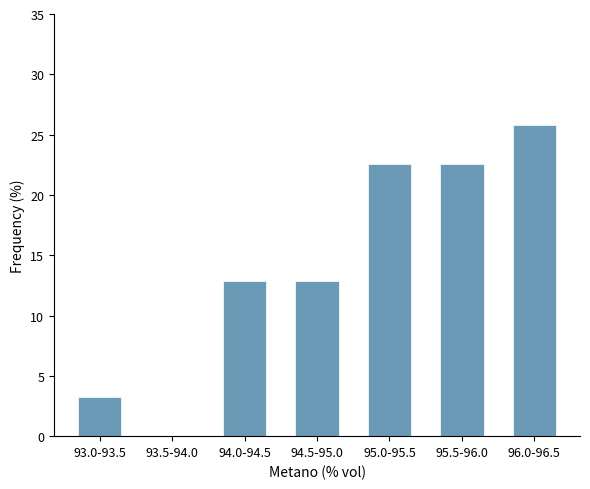

Reading left to right, extract all data points from this chart.

93.0-93.5=3.2	93.5-94.0=0.0	94.0-94.5=12.9	94.5-95.0=12.9	95.0-95.5=22.6	95.5-96.0=22.6	96.0-96.5=25.8